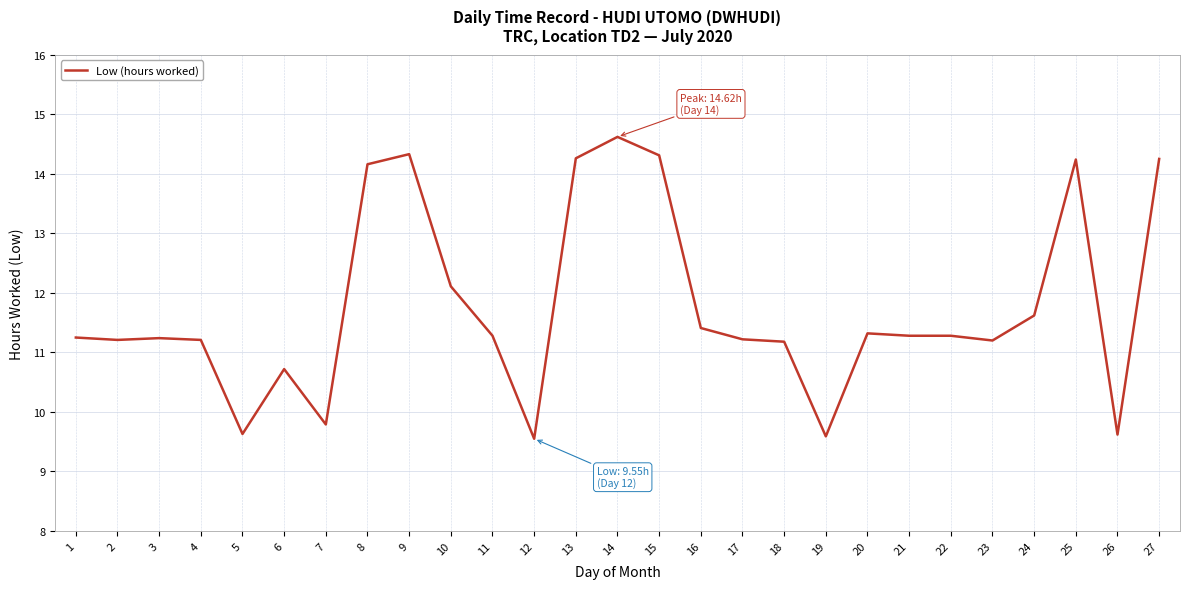

Is it true that the value at 15 is 14.3?

True